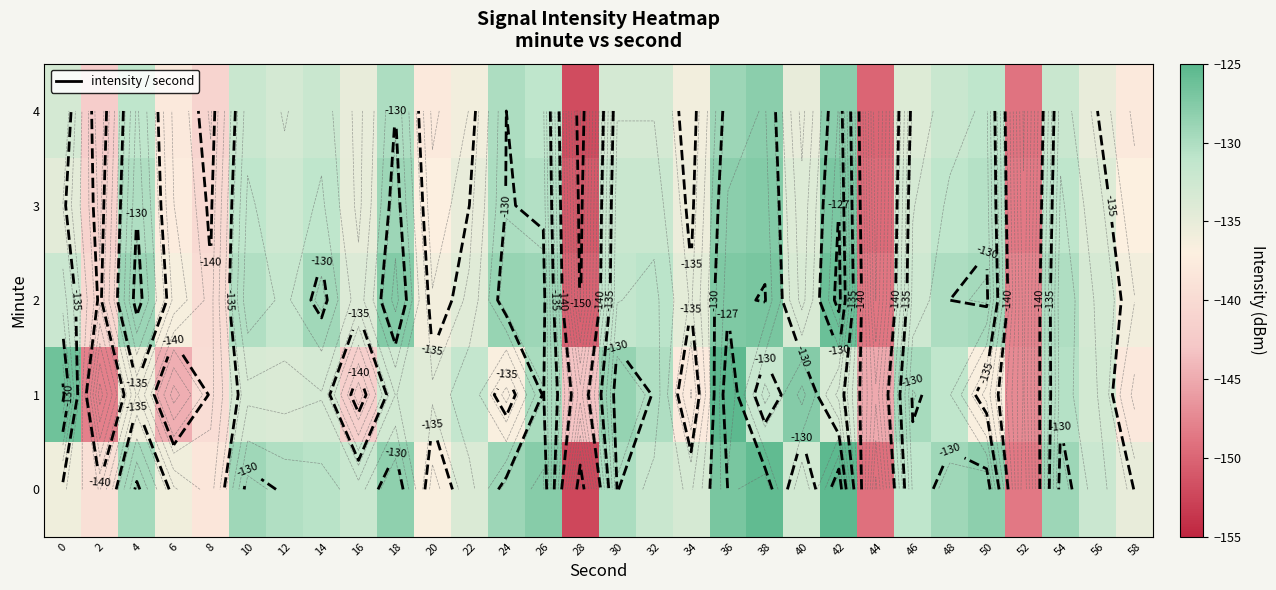

Between 30 and 36, which series saw the biggest shift?

2